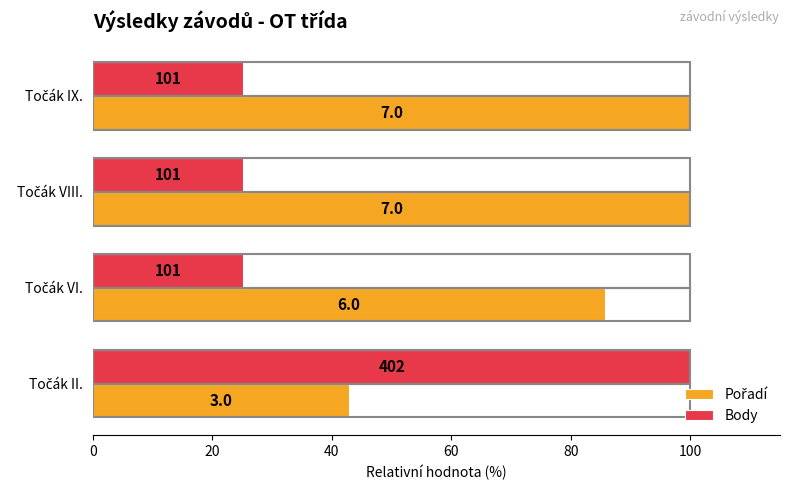

What is the value of the Body bar at the 3rd from the left?

25.1